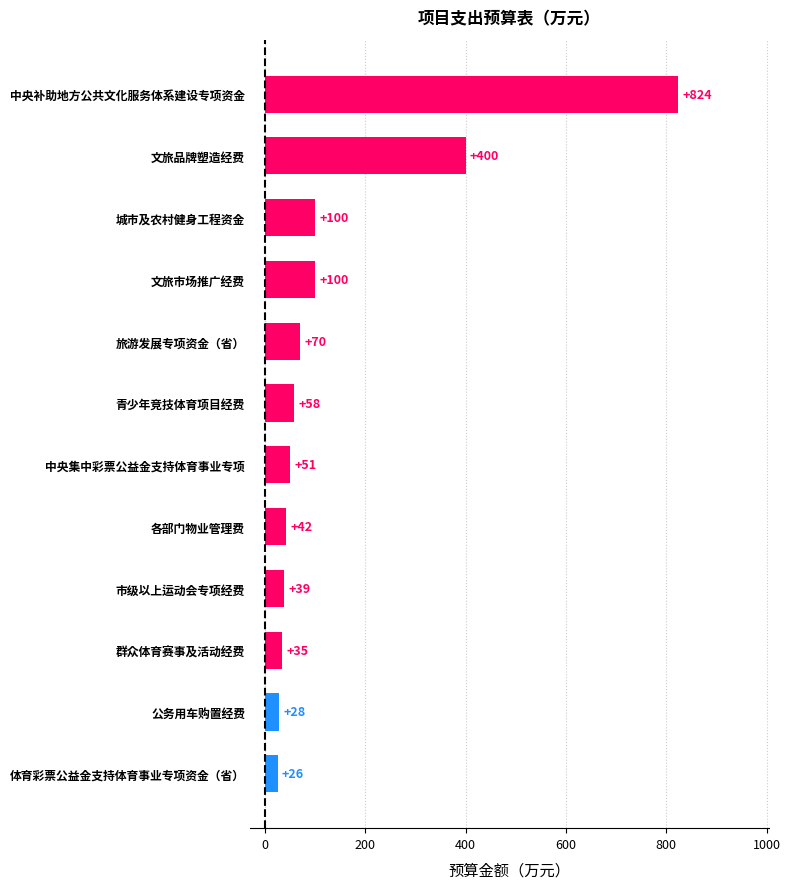

What is the maximum value shown in the chart?

824.0